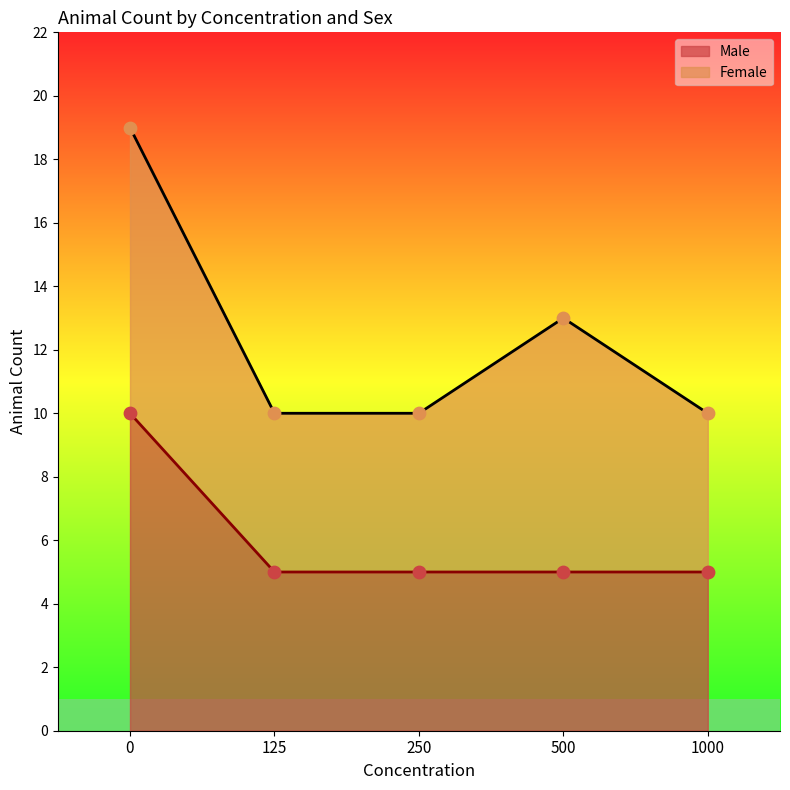

Between 125 and 250, which is larger?

125